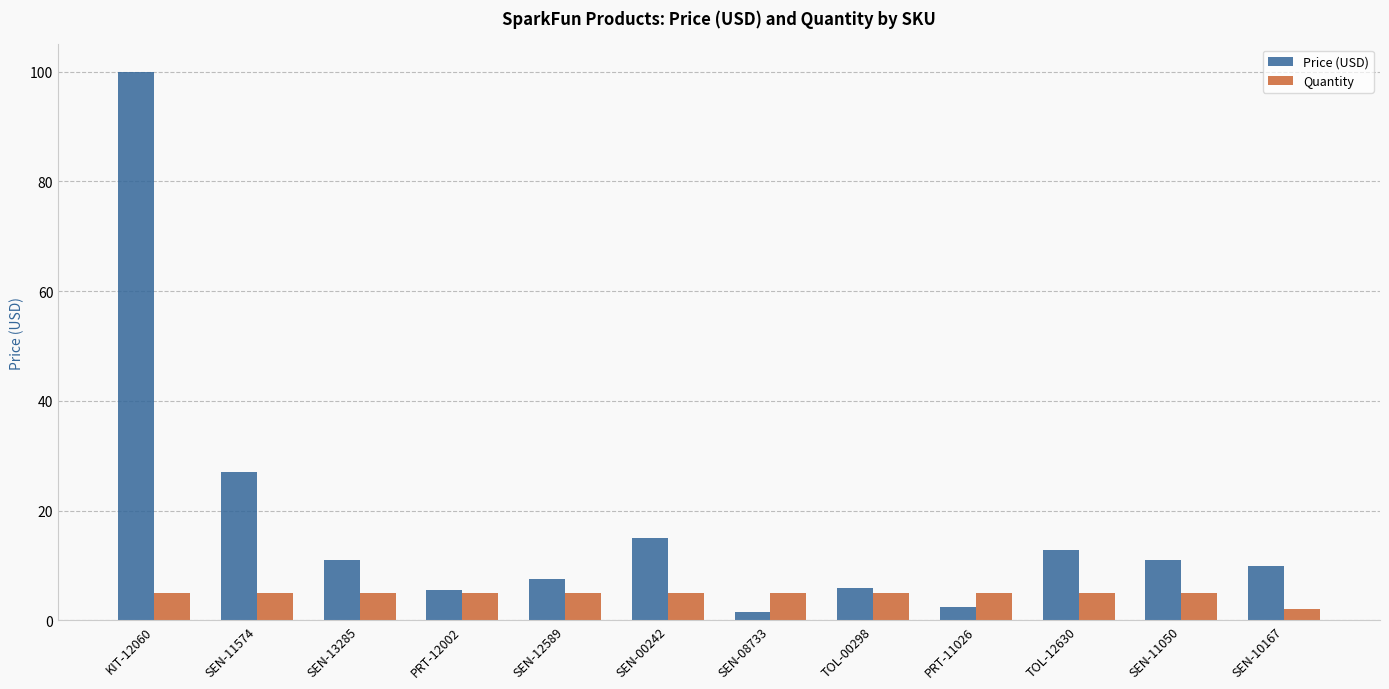

The Price (USD) series shows 10.7 at TOL-00298. True or false?

False